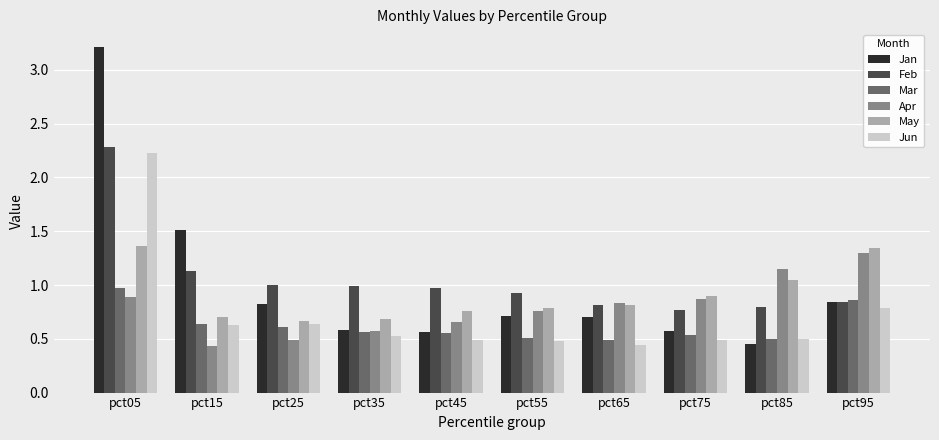

What is the difference between the second highest and second lowest values in the Feb series?

0.3